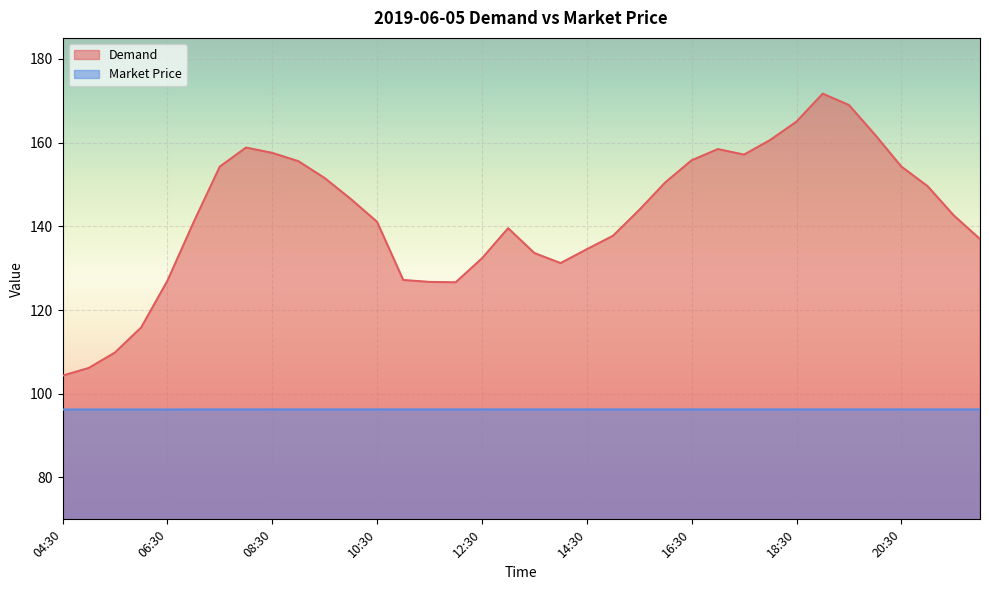

What is the average value of the Demand series?

142.7